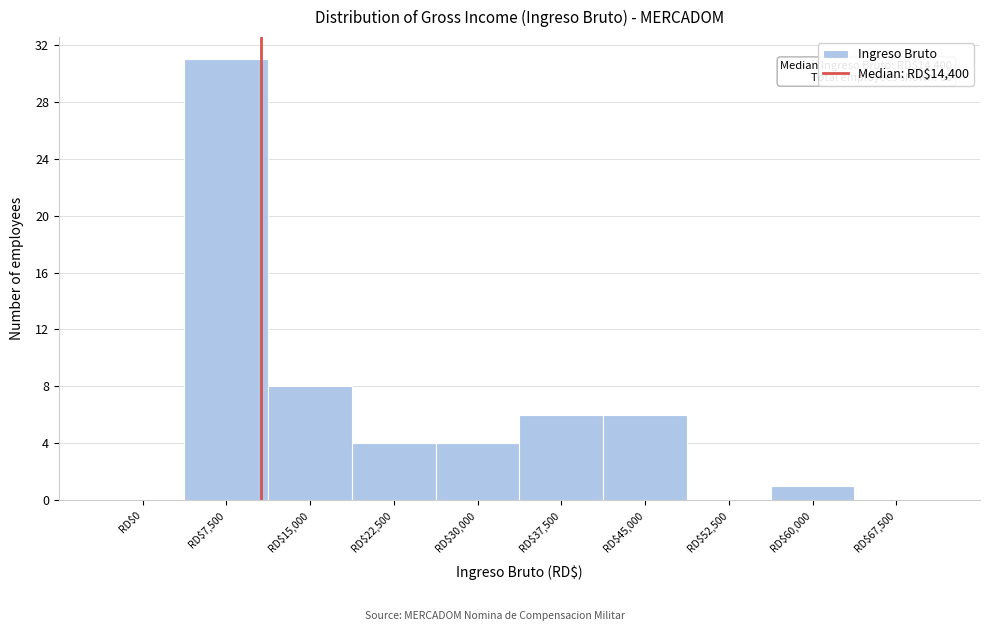

Where is the data nearest to the value 15?

RD$15,000